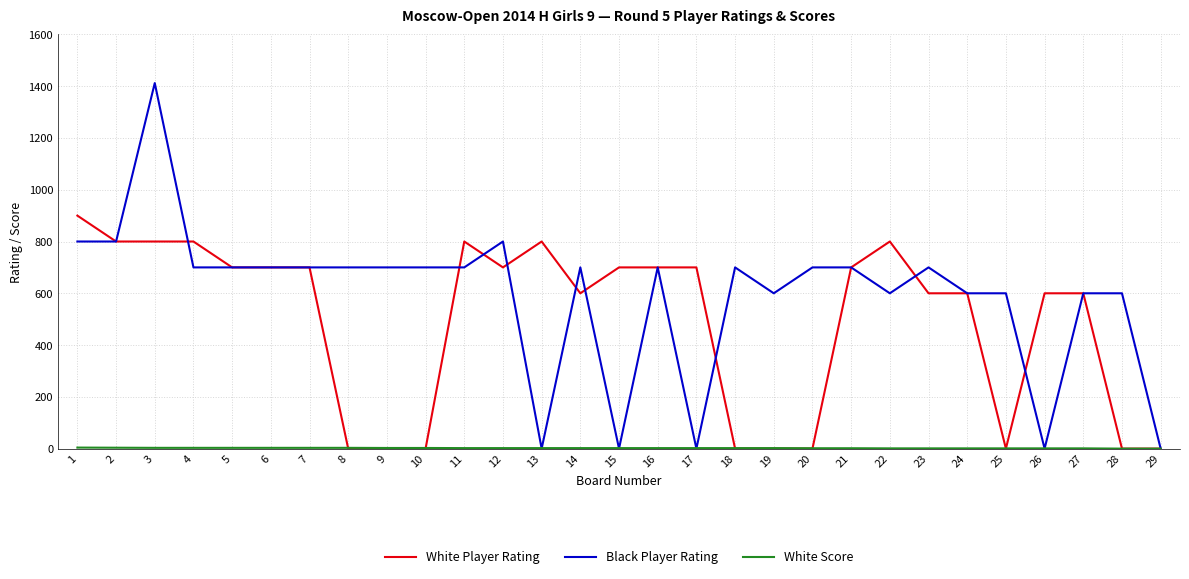

Which series has the largest total across all categories?

Black Player Rating